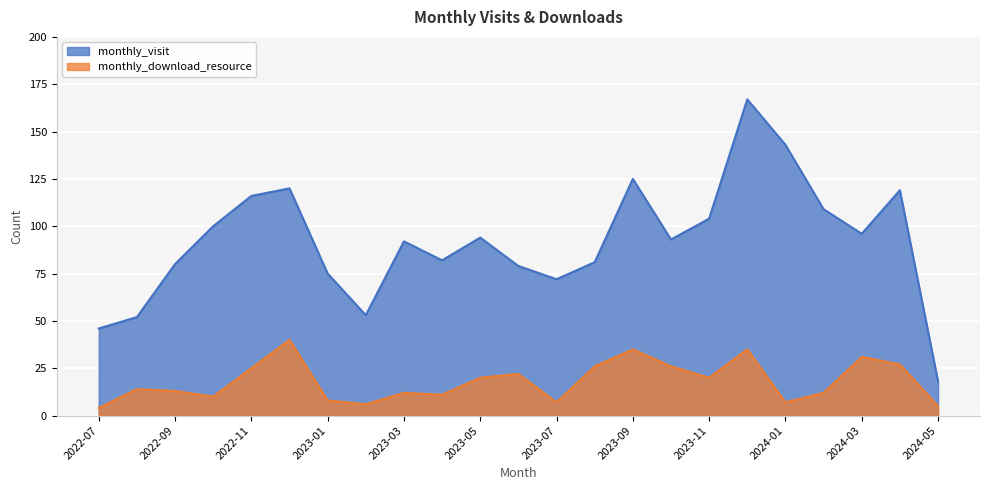

Rank the series at 2024-04 from highest to lowest value.

monthly_visit, monthly_download_resource